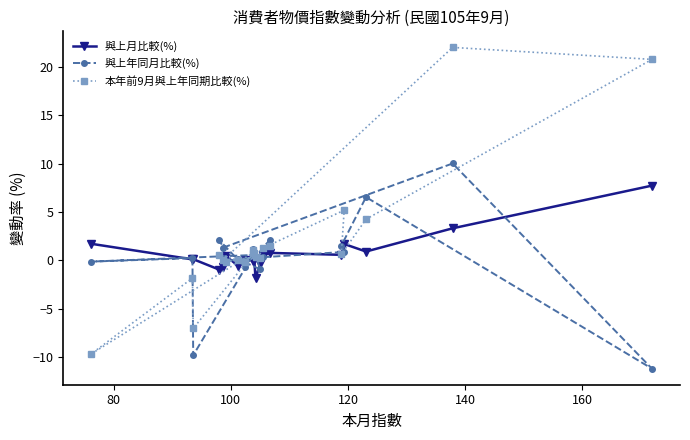

What is the difference between the maximum and minimum values in the 本年前9月與上年同期比較(%) series?

31.7